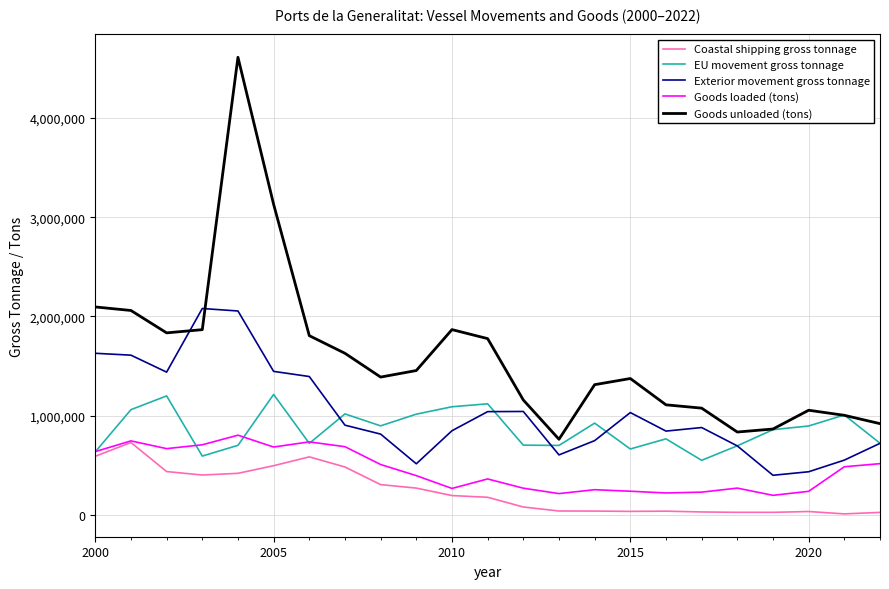

True or false: Goods loaded (tons) and Goods unloaded (tons) intersect in this chart.

False